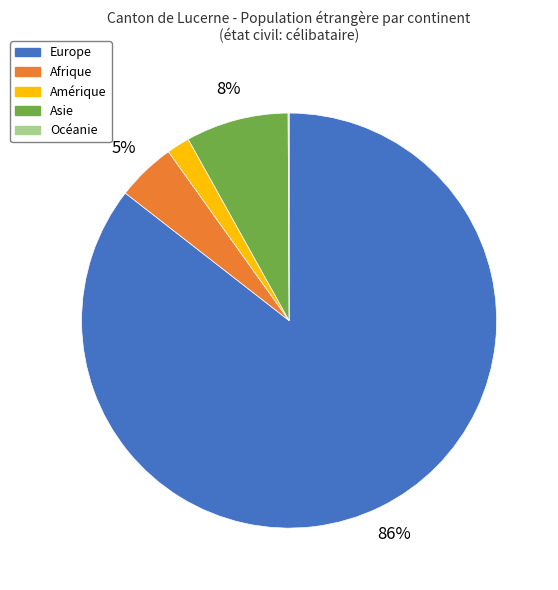

To the nearest percent, what portion does Afrique represent?

5%